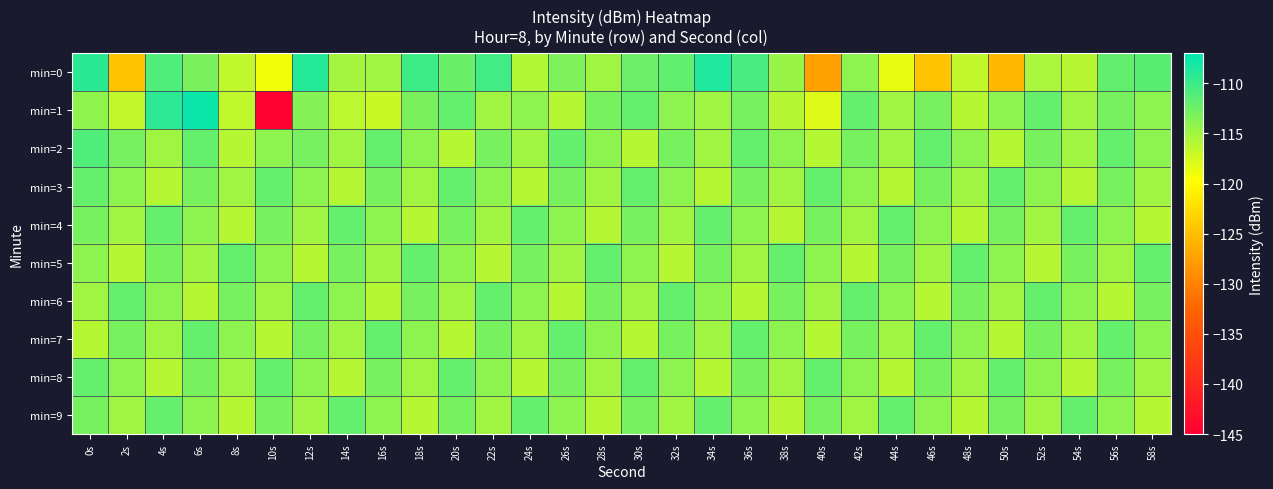

At which category is the sum across all series the highest?

0s